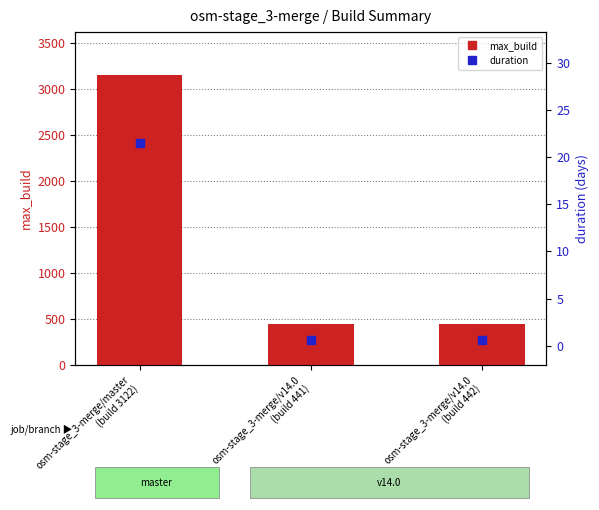

Which series has the largest total across all categories?

max_build